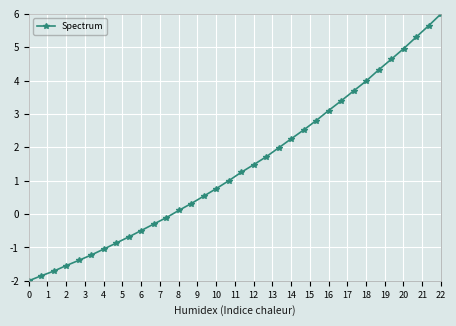

True or false: the data has more than 2 interior local peaks.

False